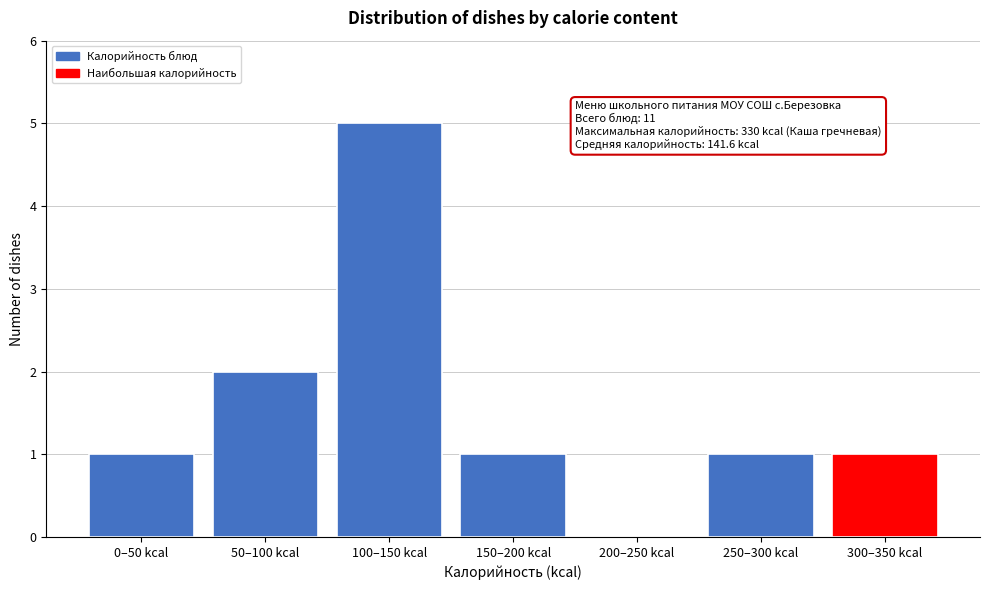

Reading left to right, transcribe all the data shown in this chart.

0–50 kcal=1	50–100 kcal=2	100–150 kcal=5	150–200 kcal=1	200–250 kcal=0	250–300 kcal=1	300–350 kcal=1